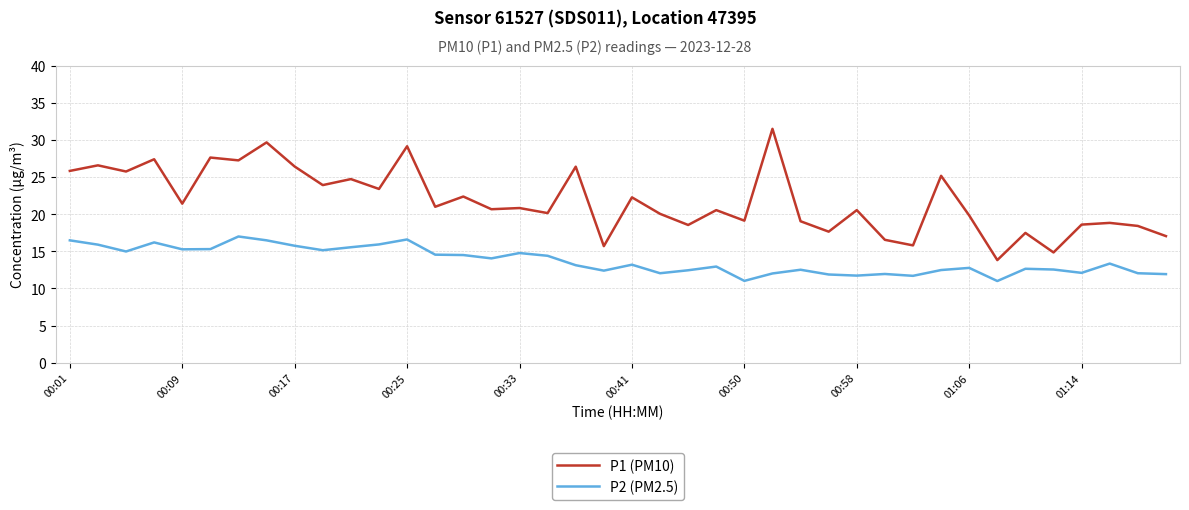

Which series has the largest total across all categories?

P1 (PM10)